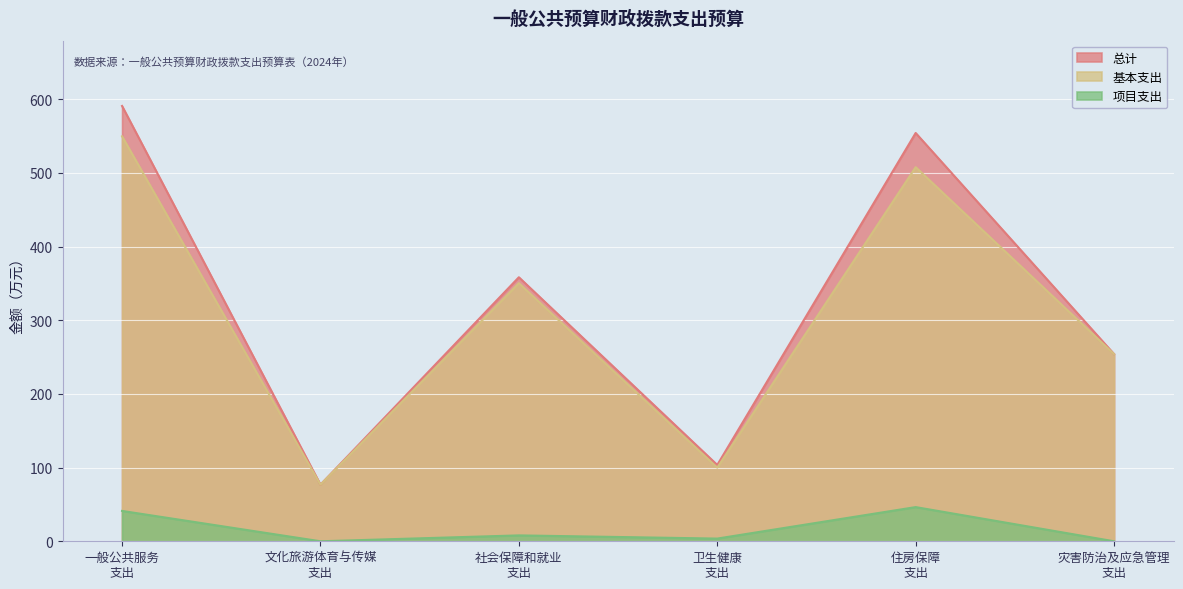

True or false: 总计 and 项目支出 cross at least once.

False